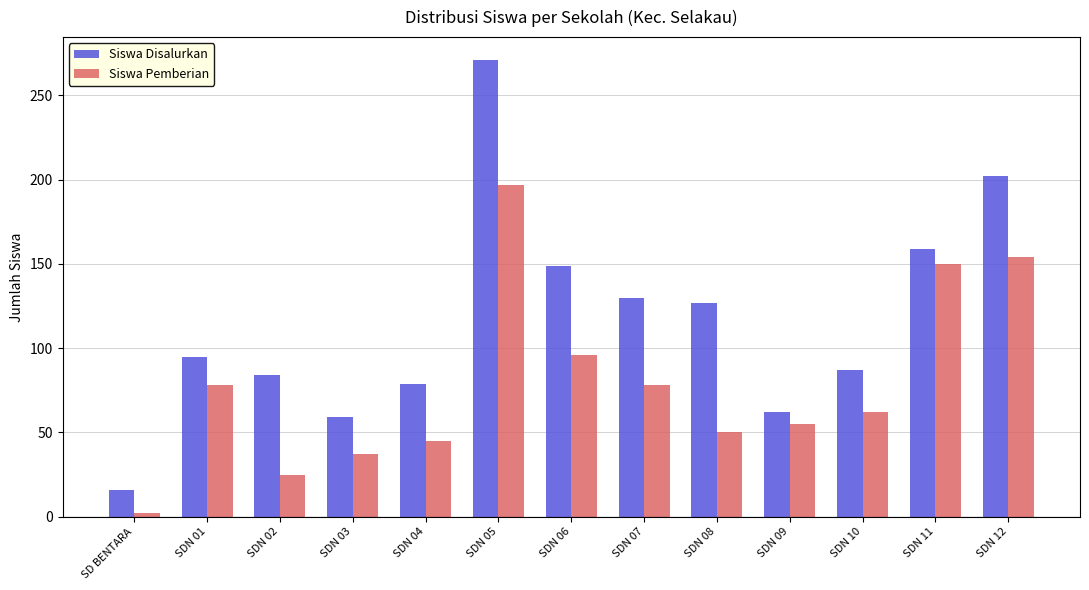

Reading left to right, transcribe all the data shown in this chart.

Siswa Disalurkan: SD BENTARA=16	SDN 01=95	SDN 02=84	SDN 03=59	SDN 04=79	SDN 05=271	SDN 06=149	SDN 07=130	SDN 08=127	SDN 09=62	SDN 10=87	SDN 11=159	SDN 12=202
Siswa Pemberian: SD BENTARA=2	SDN 01=78	SDN 02=25	SDN 03=37	SDN 04=45	SDN 05=197	SDN 06=96	SDN 07=78	SDN 08=50	SDN 09=55	SDN 10=62	SDN 11=150	SDN 12=154